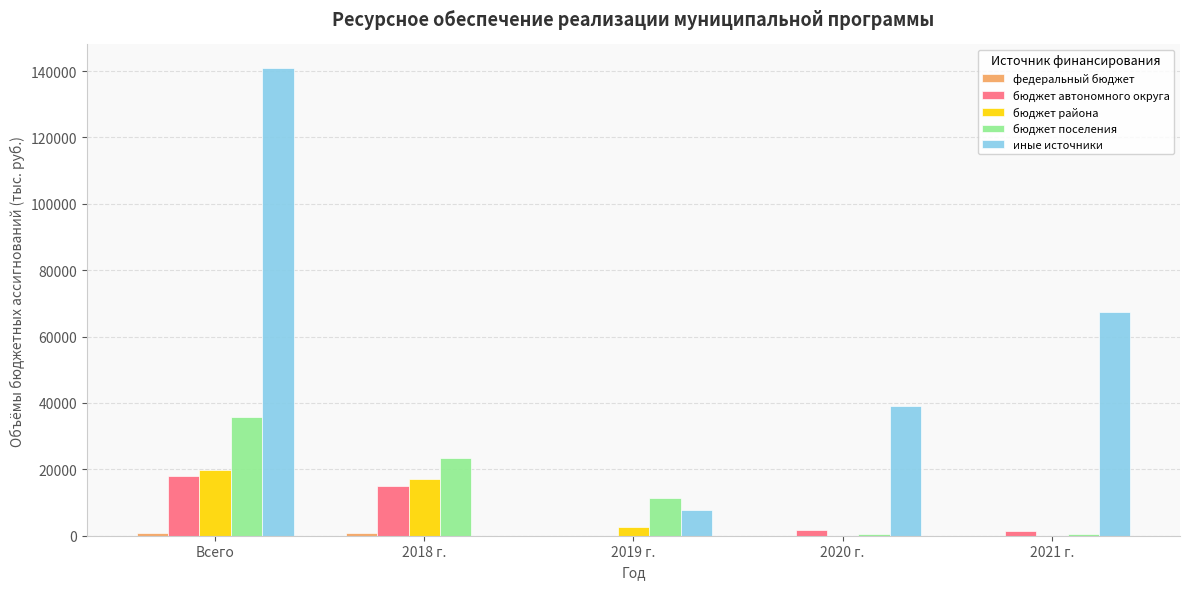

At which label is иные источники closest to 70482?

2021 г.